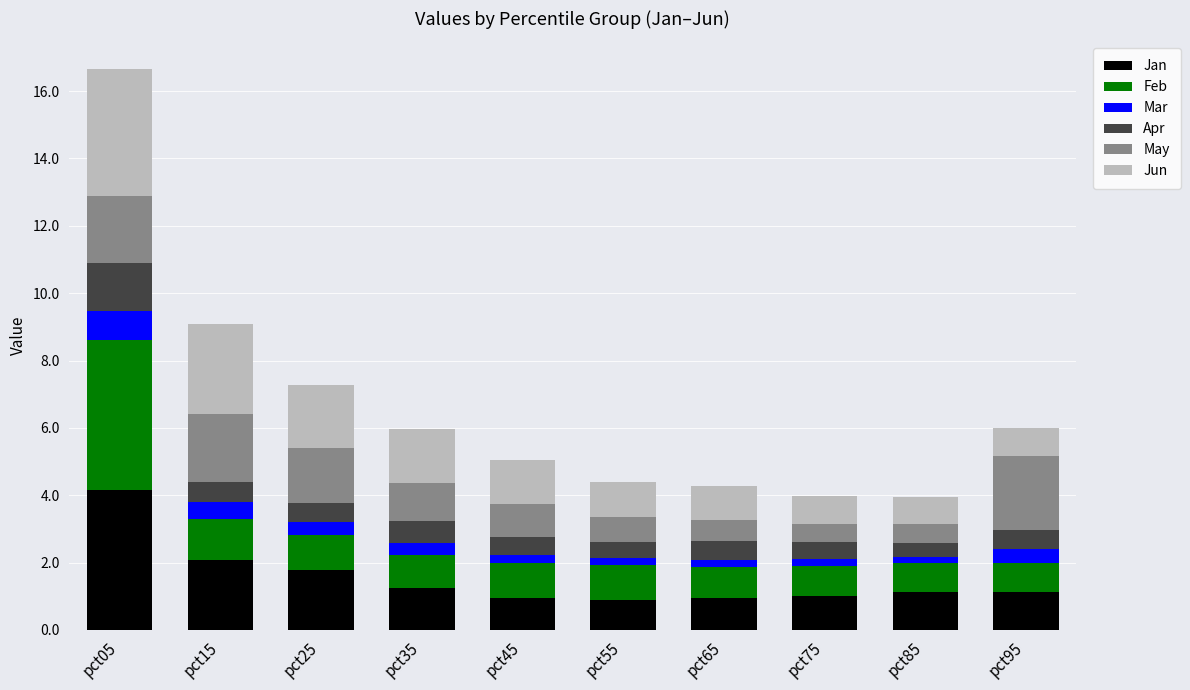

Count the number of data series in this chart.

6